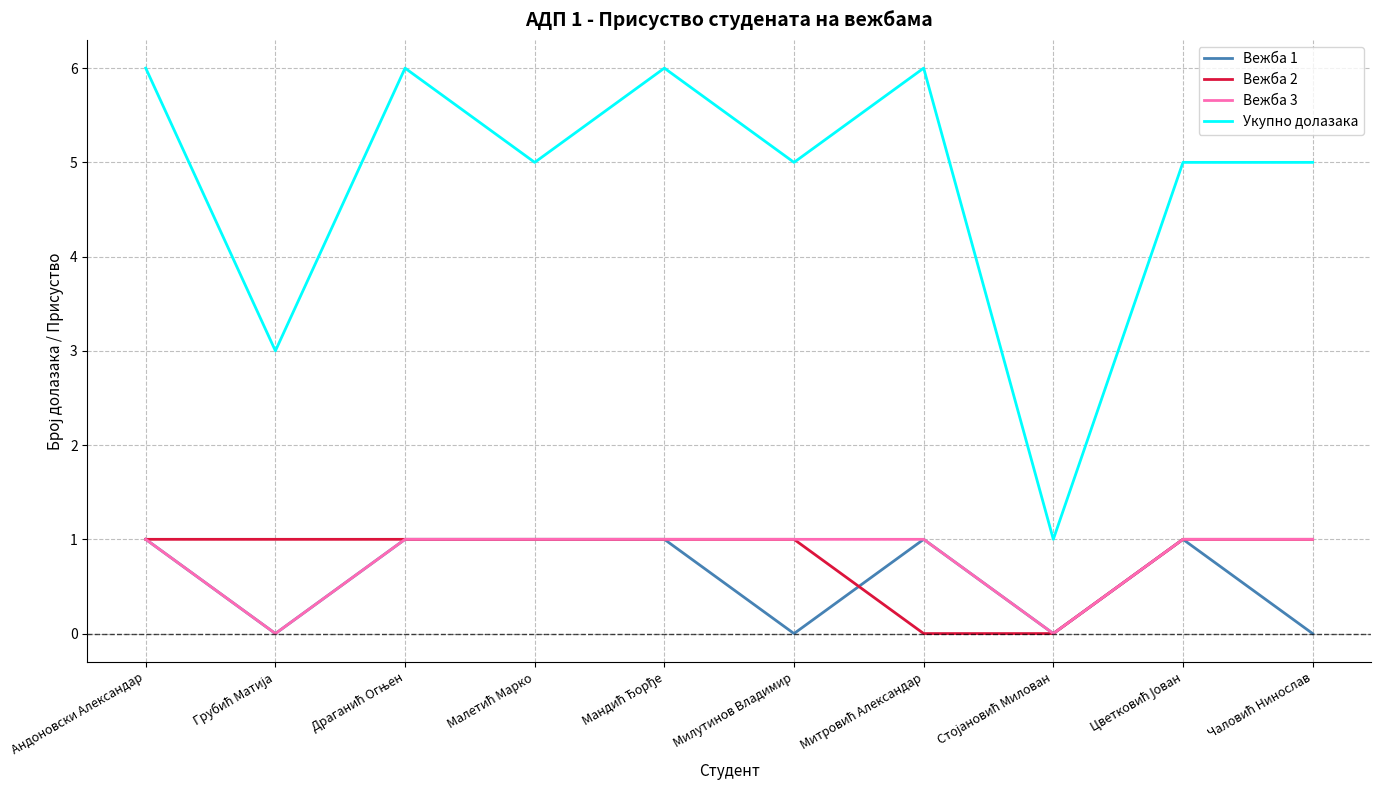

What position from the left is Милутинов Владимир?

6